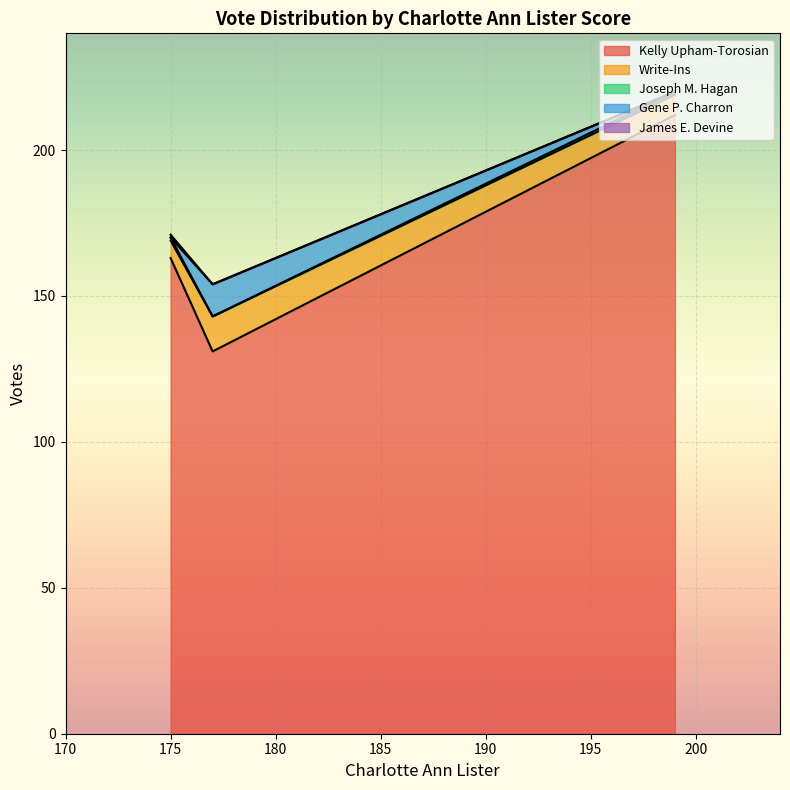

At which category is the sum across all series the highest?

199